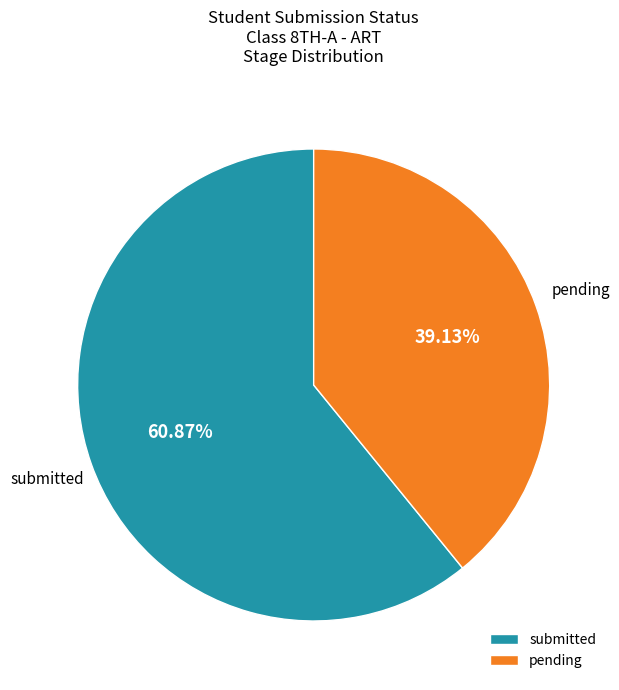

The pending slice represents 28% of the pie. True or false?

False